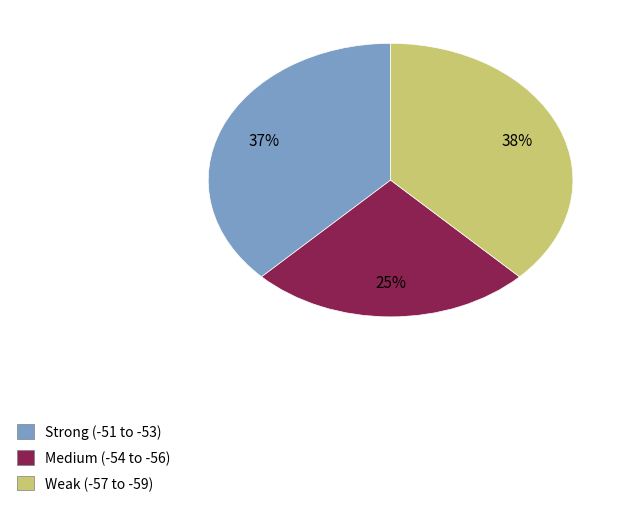

What percentage is the Strong (-51 to -53) slice, to the nearest percent?

37%